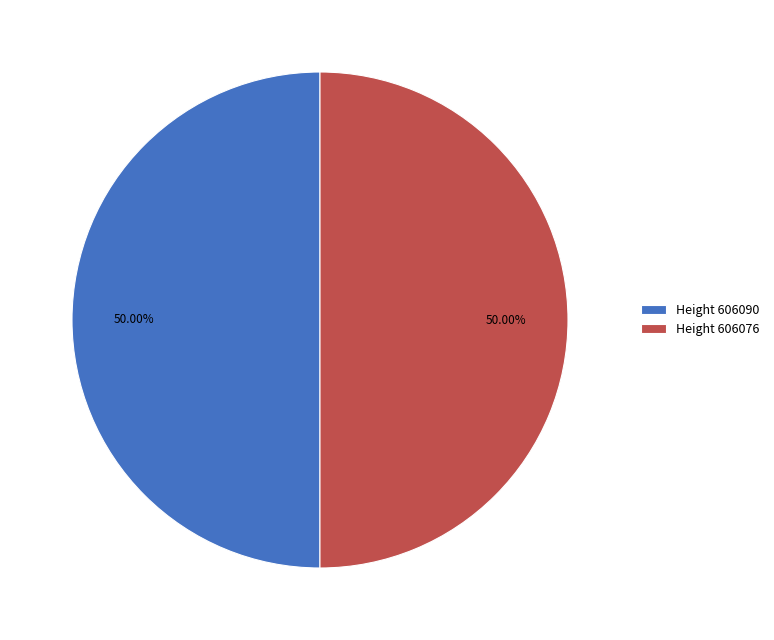

Approximately how many times larger is the value at Height 606090 compared to Height 606076?

1.0